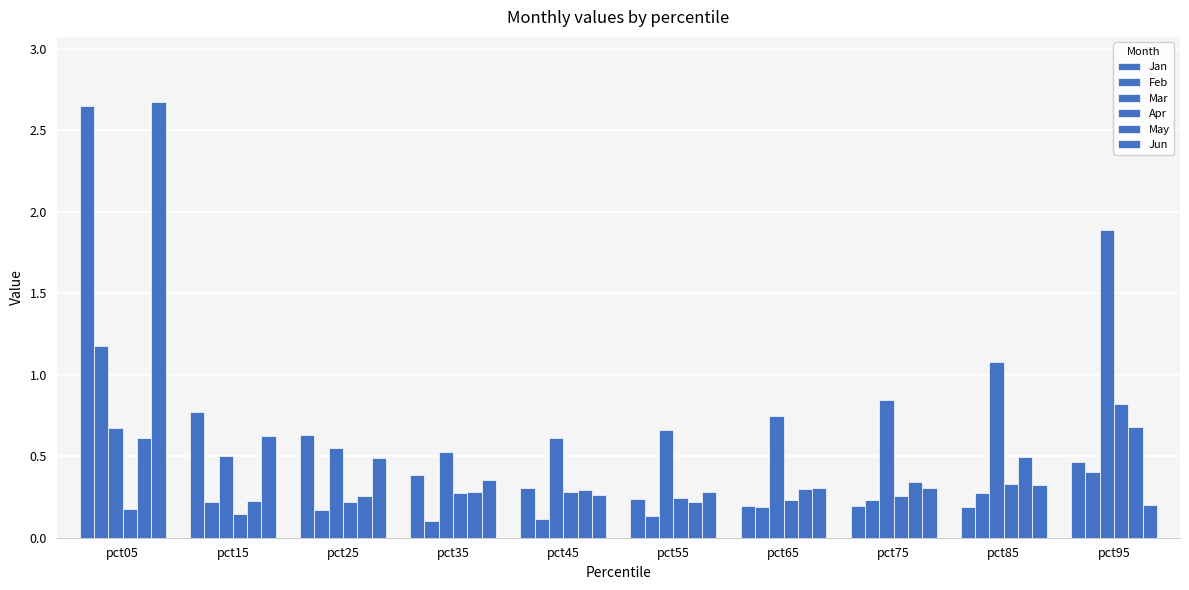

Does the chart contain stacked bars?

No